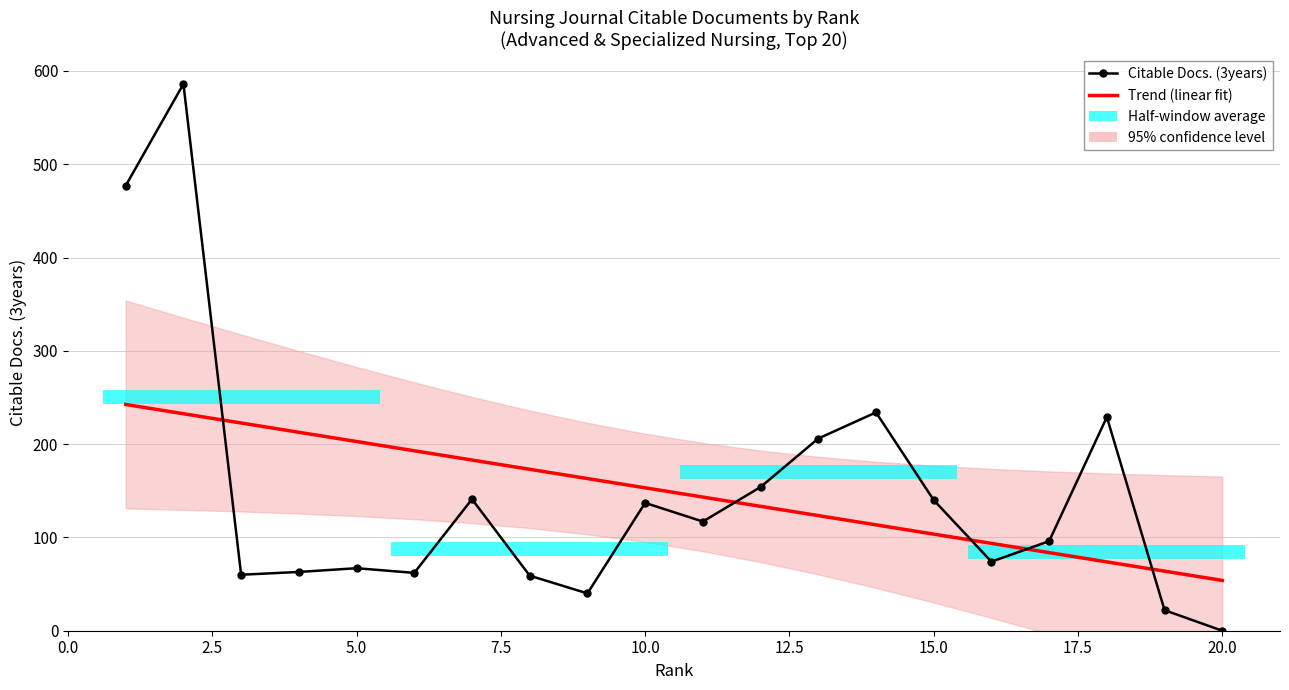

At how many categories does at least one series exceed 415?

2